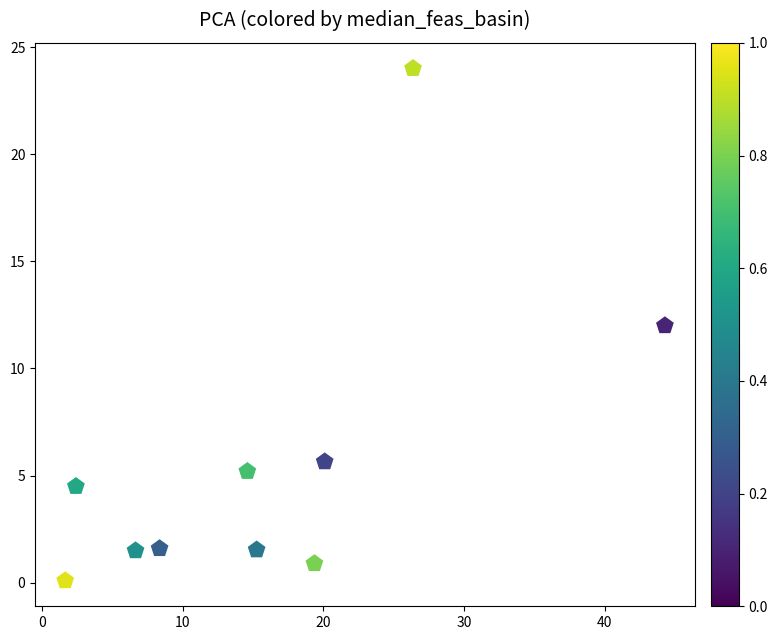

What is the range of X values (max minus min)?

42.6